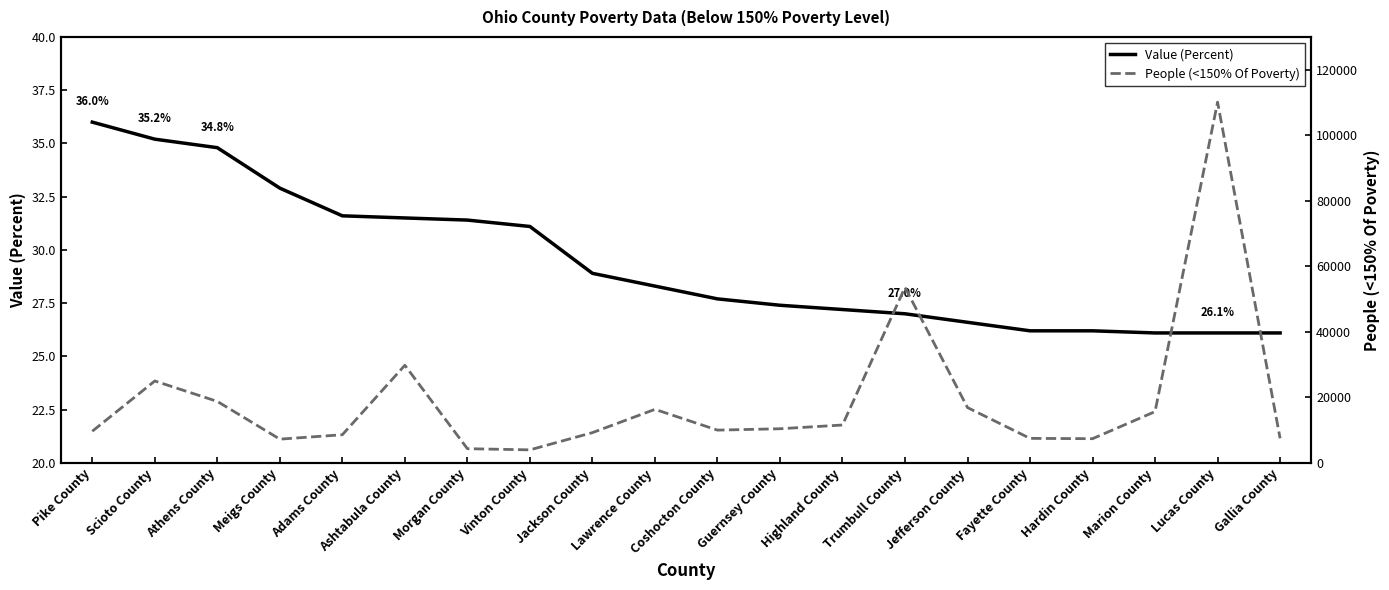

What is the average value of the People (<150% Of Poverty) series?

19161.7